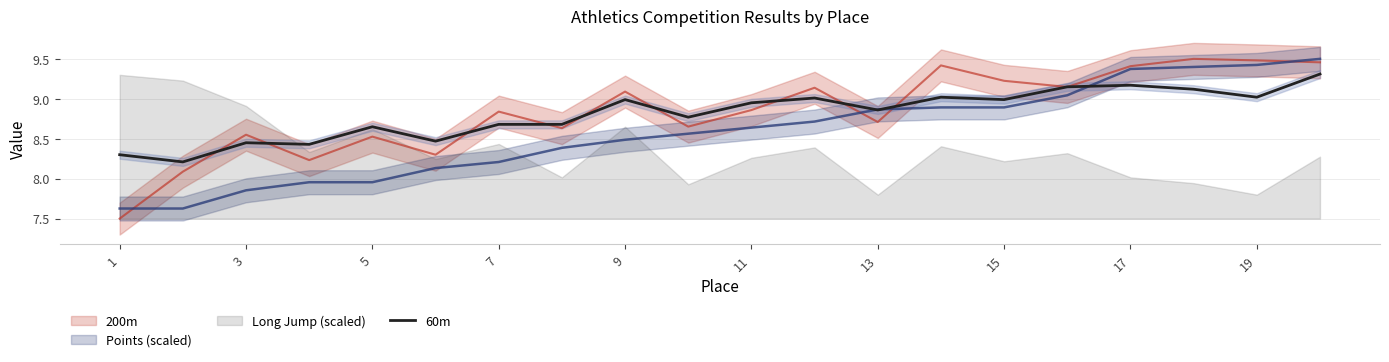

Is this an area chart (filled region under the line)?

No